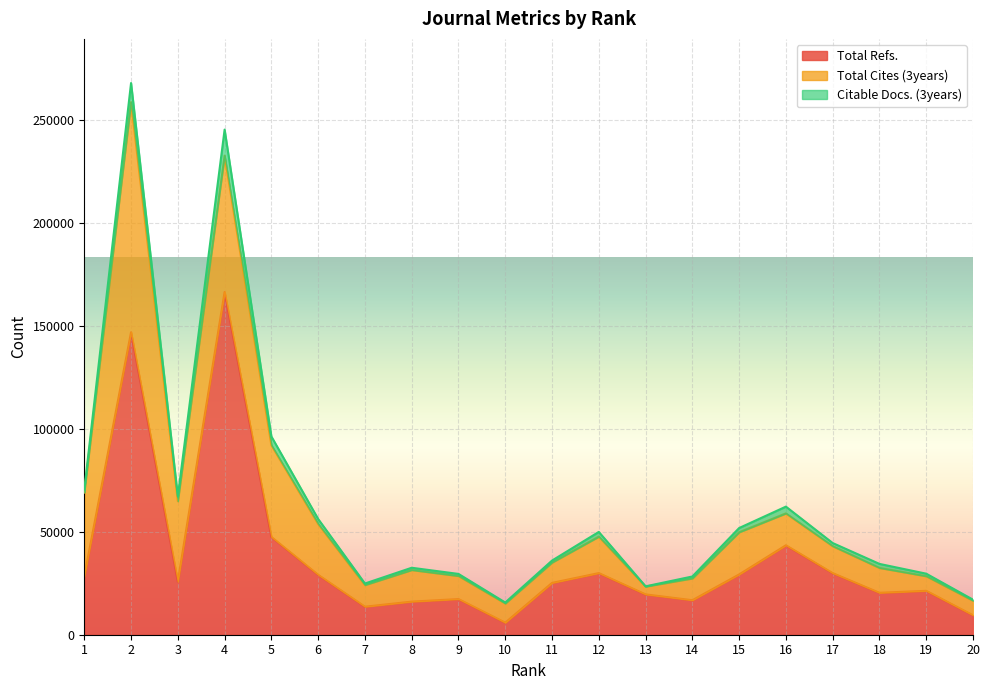

How many categories are shown in the chart?

20